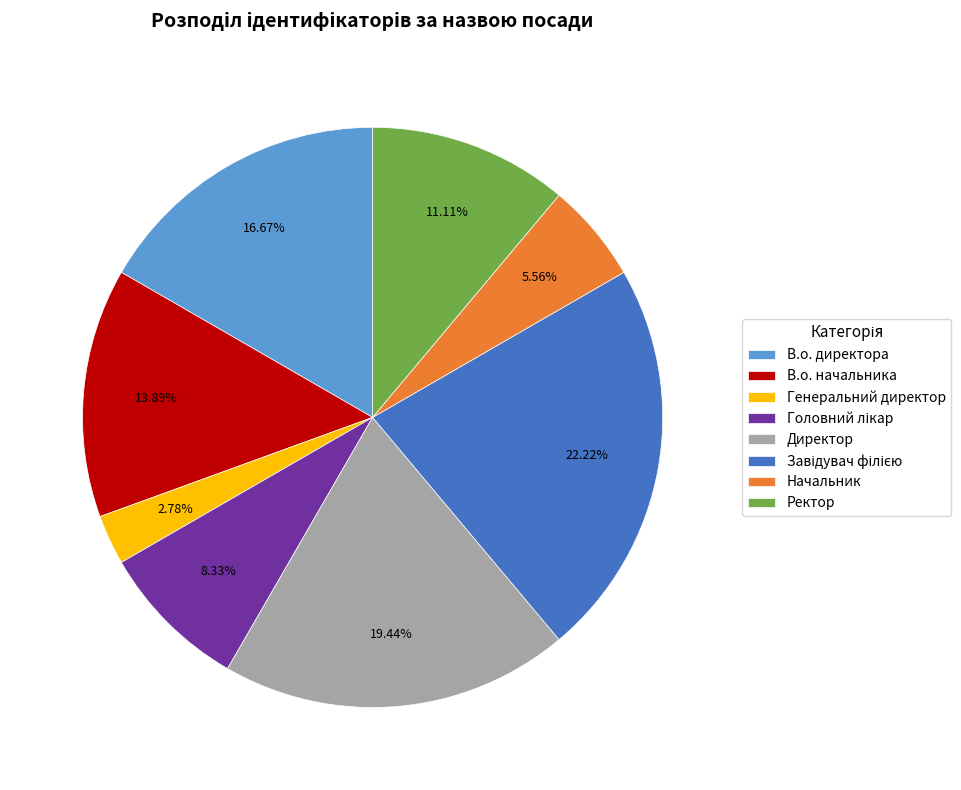

Which slice is the smallest?

Генеральний директор